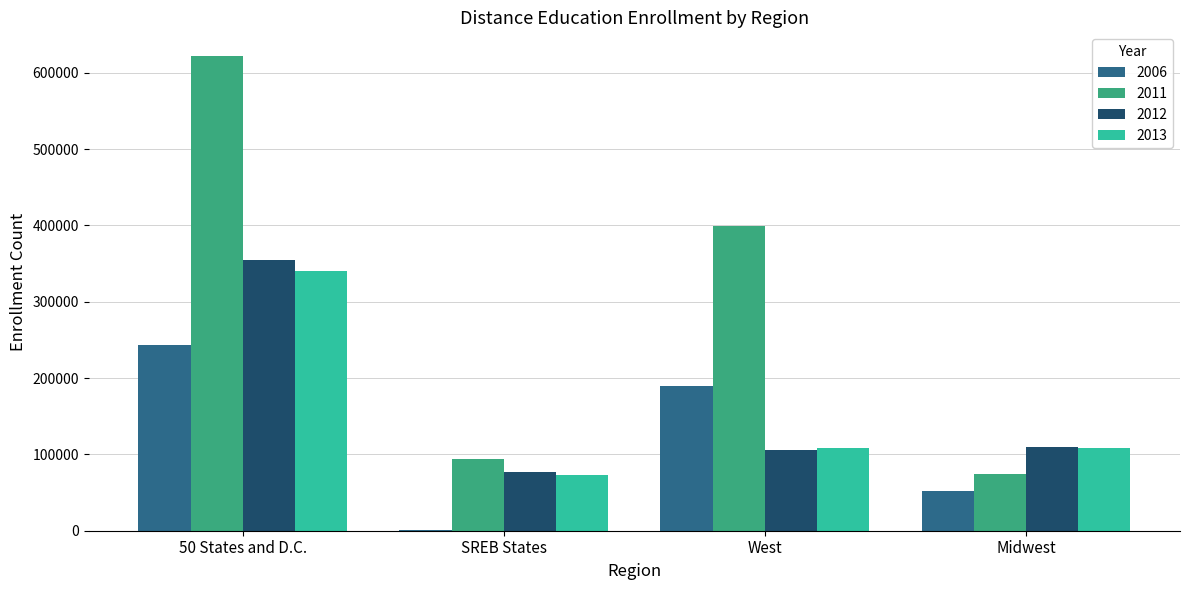

Which series has the largest range (max minus min)?

2011